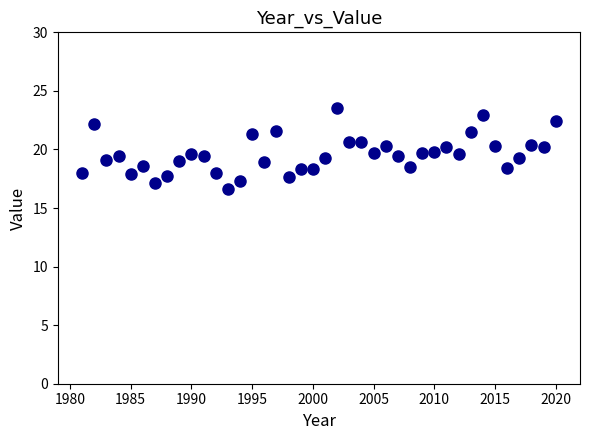

What is the range of X values (max minus min)?

39.0